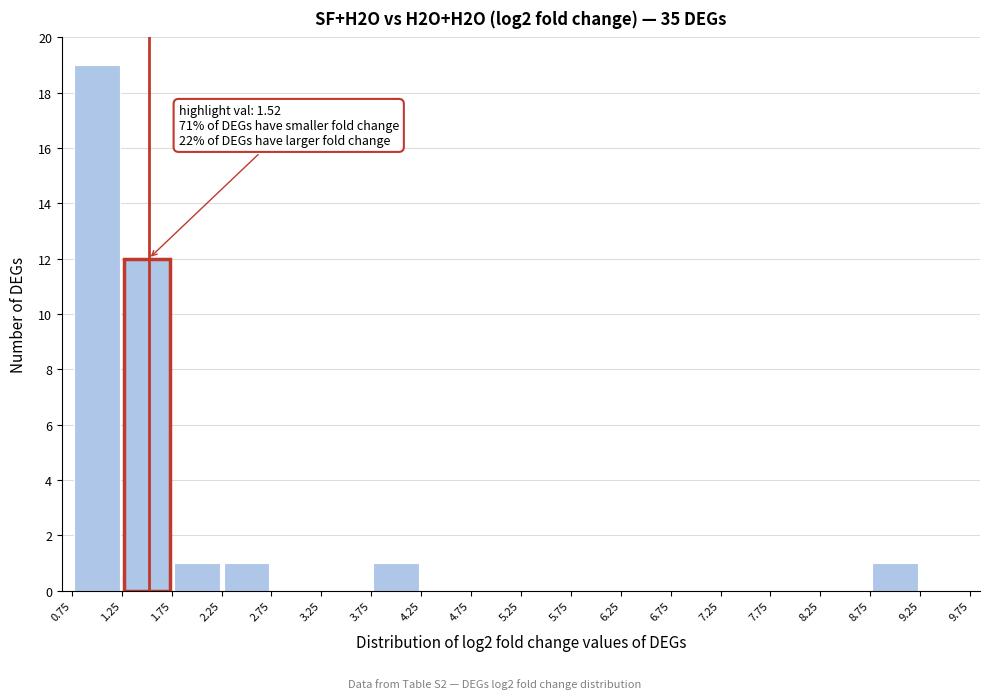

Which range on the x-axis has the tallest bar?

0.75 to 1.25